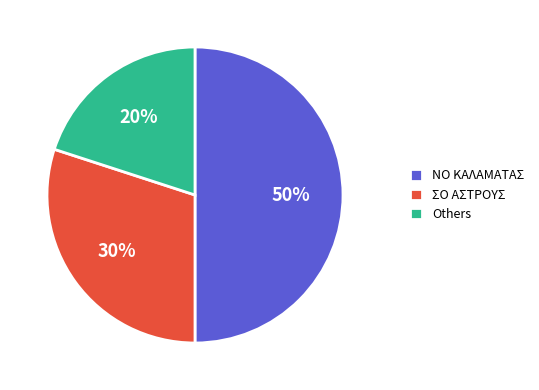

Which slice is the largest?

ΝΟ ΚΑΛΑΜΑΤΑΣ